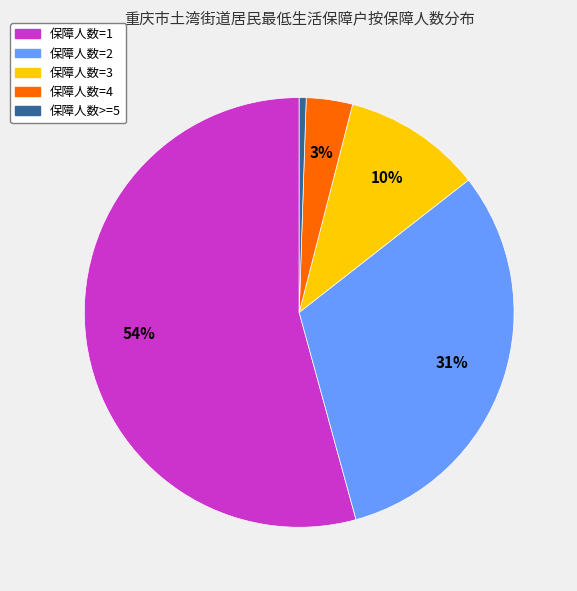

Which slice is the largest?

保障人数=1